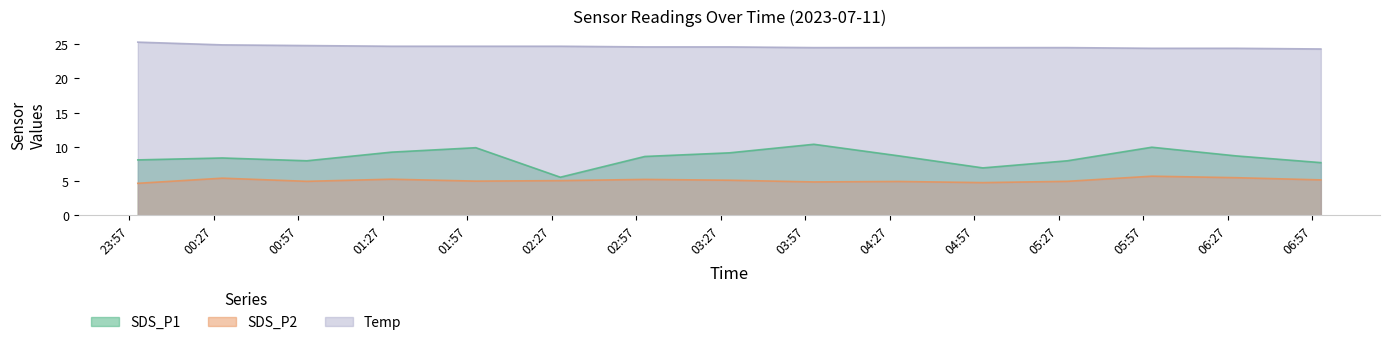

What is the total value across all series at 2023/07/11 05:00?

36.2